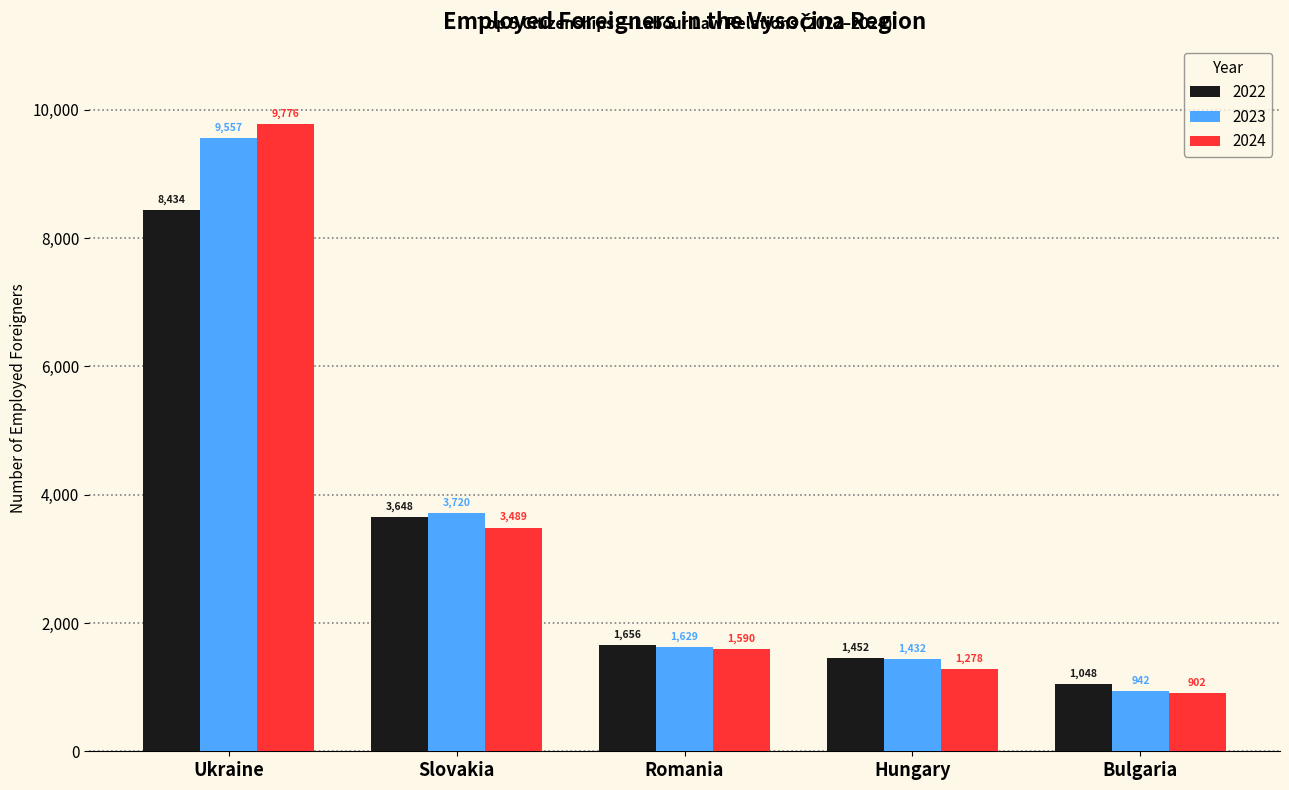

What is the approximate value of 2023 at Ukraine, to the nearest 100?

9600